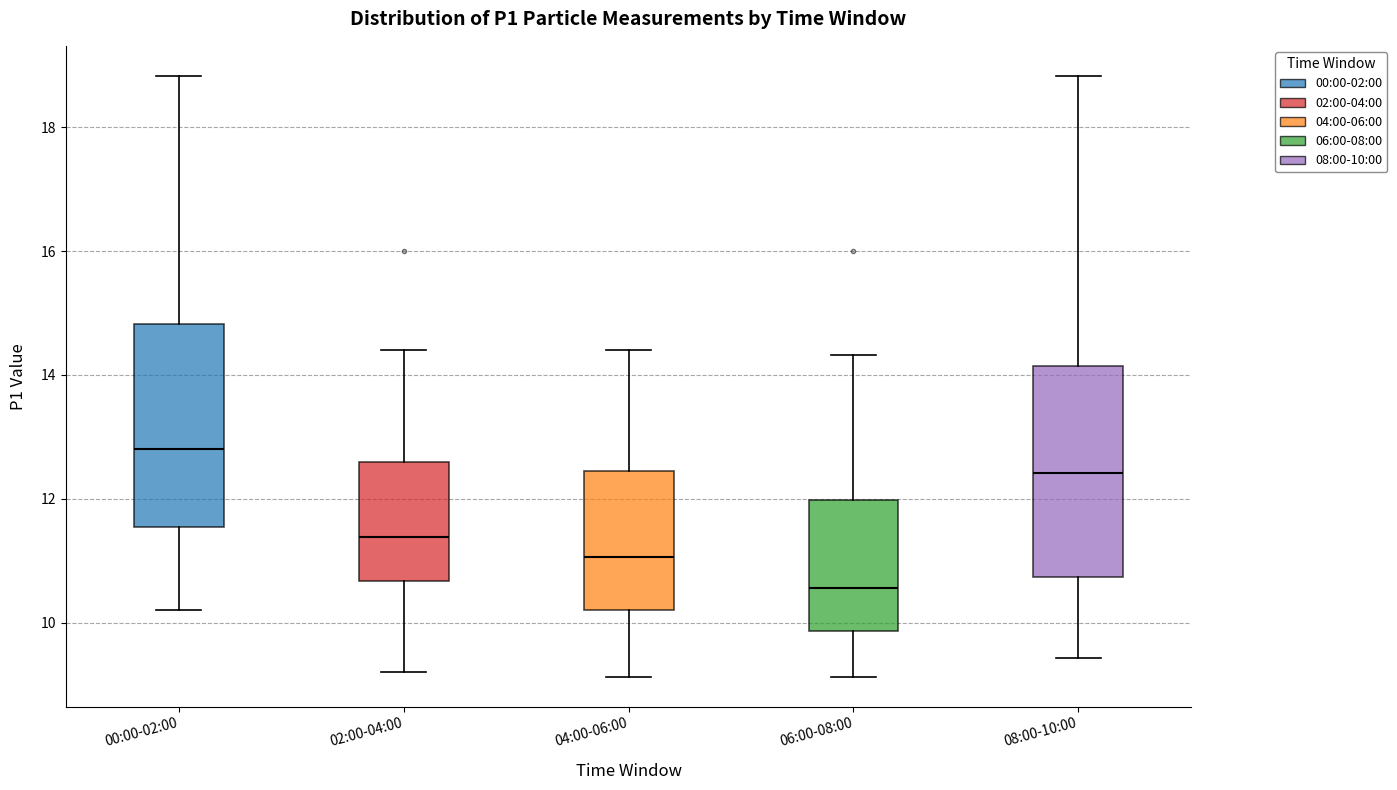

Which box has the highest median line?

00:00-02:00